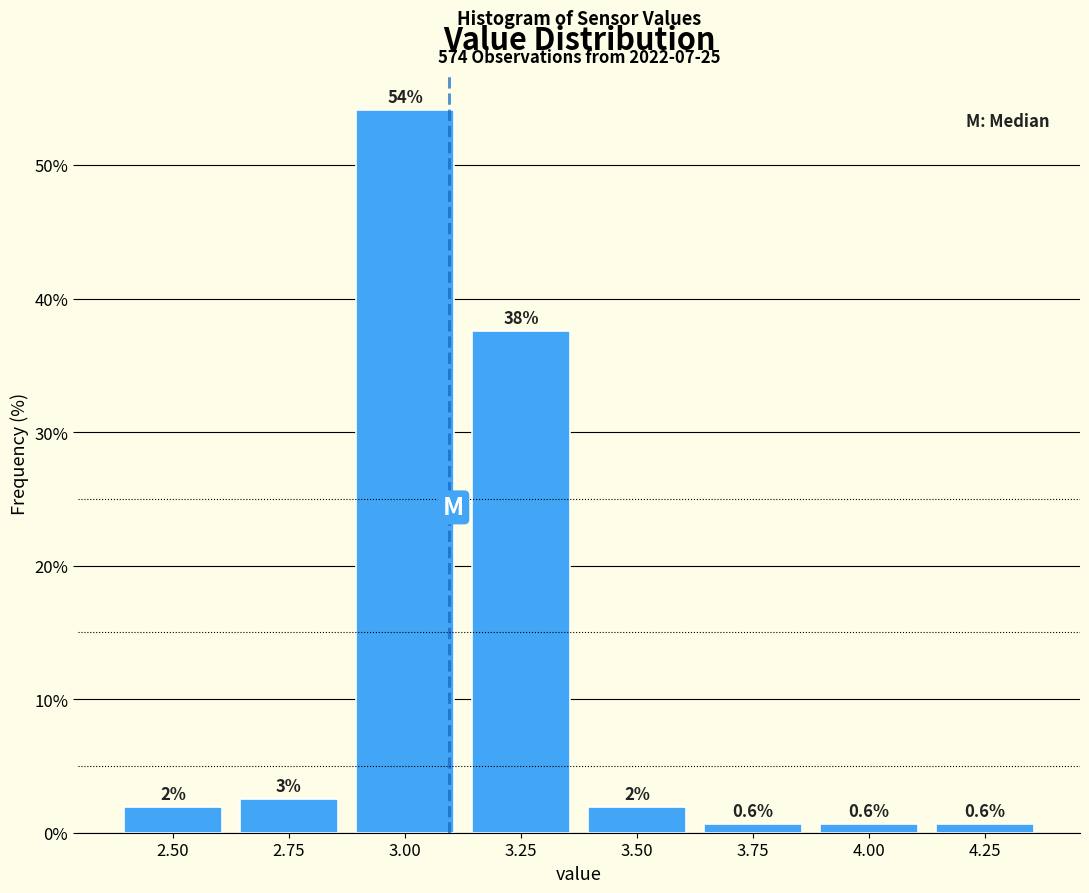

What position from the right is 3.25?

5